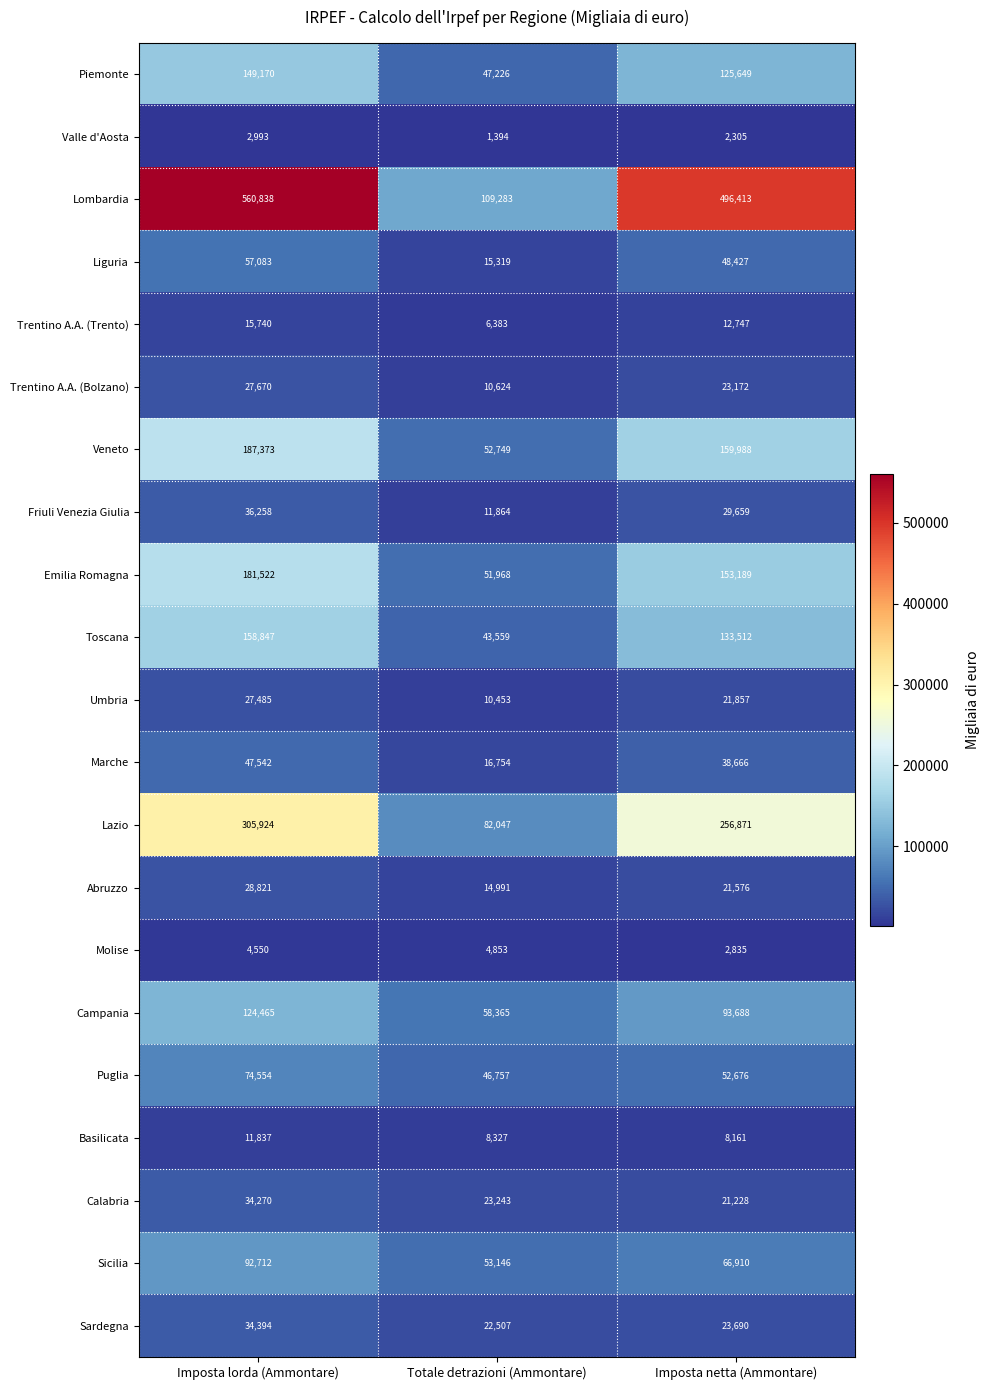

Count the number of categories in the chart.

3